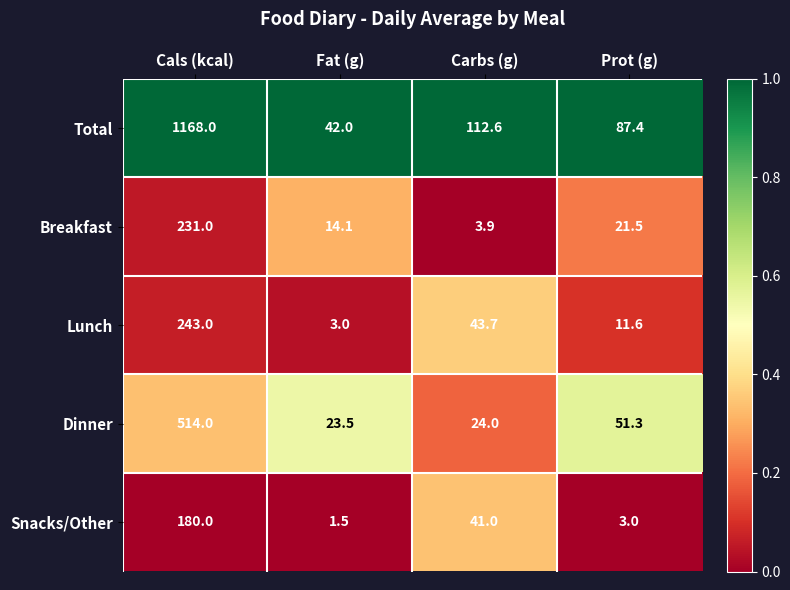

Rank the series at Prot (g) from highest to lowest value.

Total, Dinner, Breakfast, Lunch, Snacks/Other